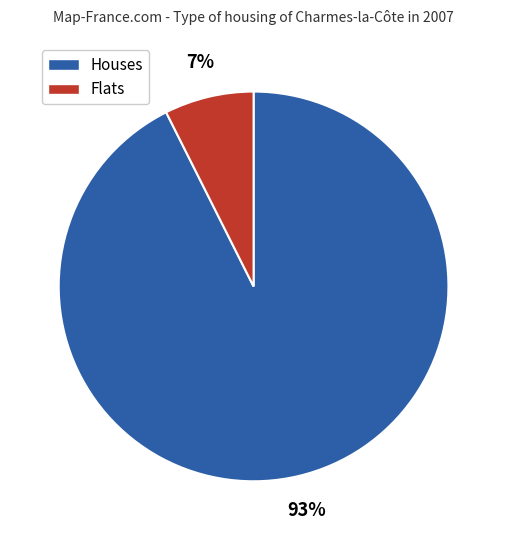

To the nearest percent, what is the average slice percentage?

50%